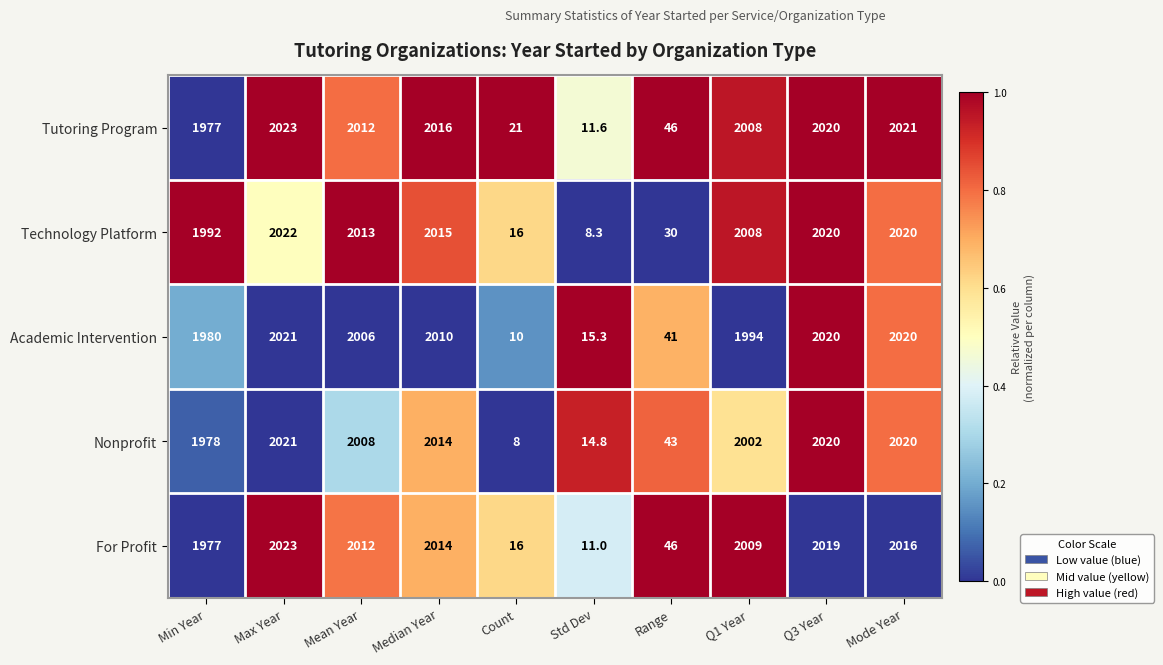

The Nonprofit series shows 2020.0 at Mode Year. True or false?

True